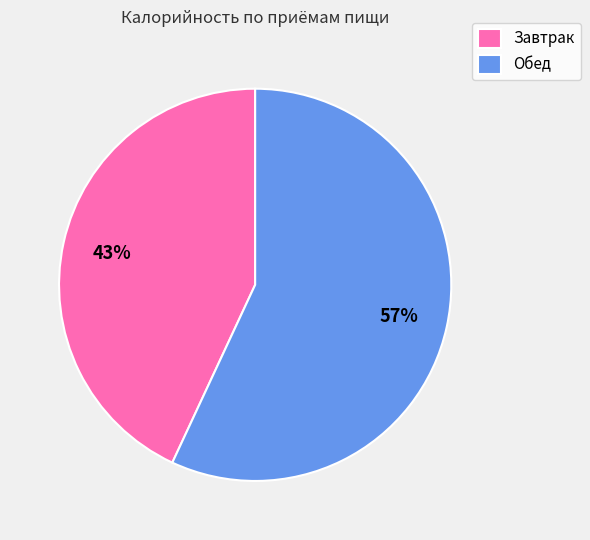

What percentage is the Завтрак slice, to the nearest percent?

43%